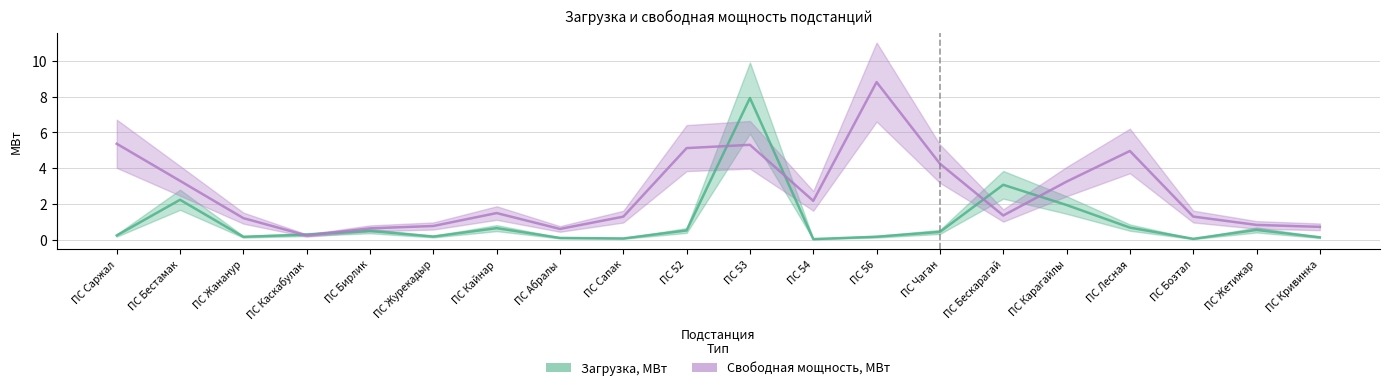

What position from the right is ПС 56?

8